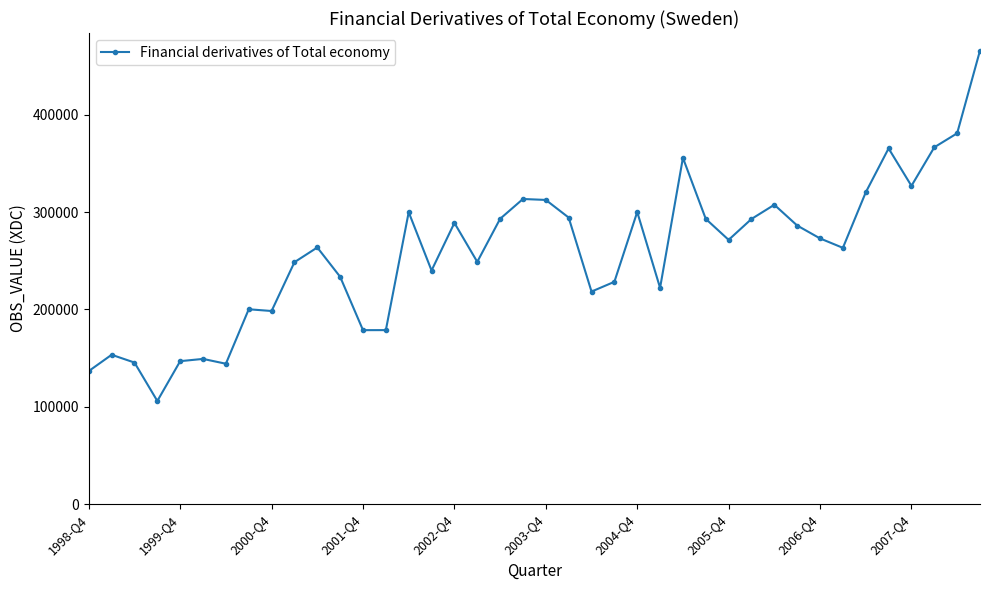

What is the minimum value shown in the chart?

105986